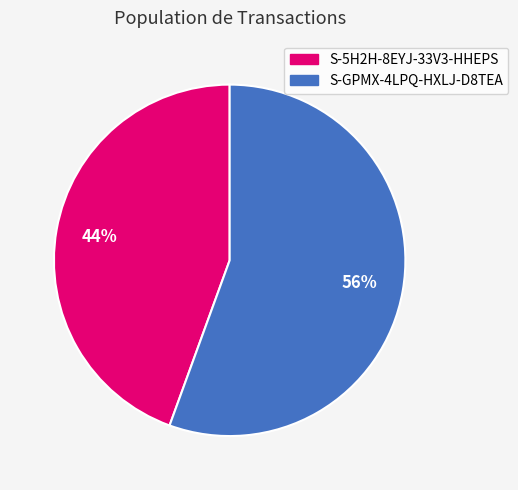

To the nearest percent, what is the combined percentage of S-5H2H-8EYJ-33V3-HHEPS and S-GPMX-4LPQ-HXLJ-D8TEA?

100%